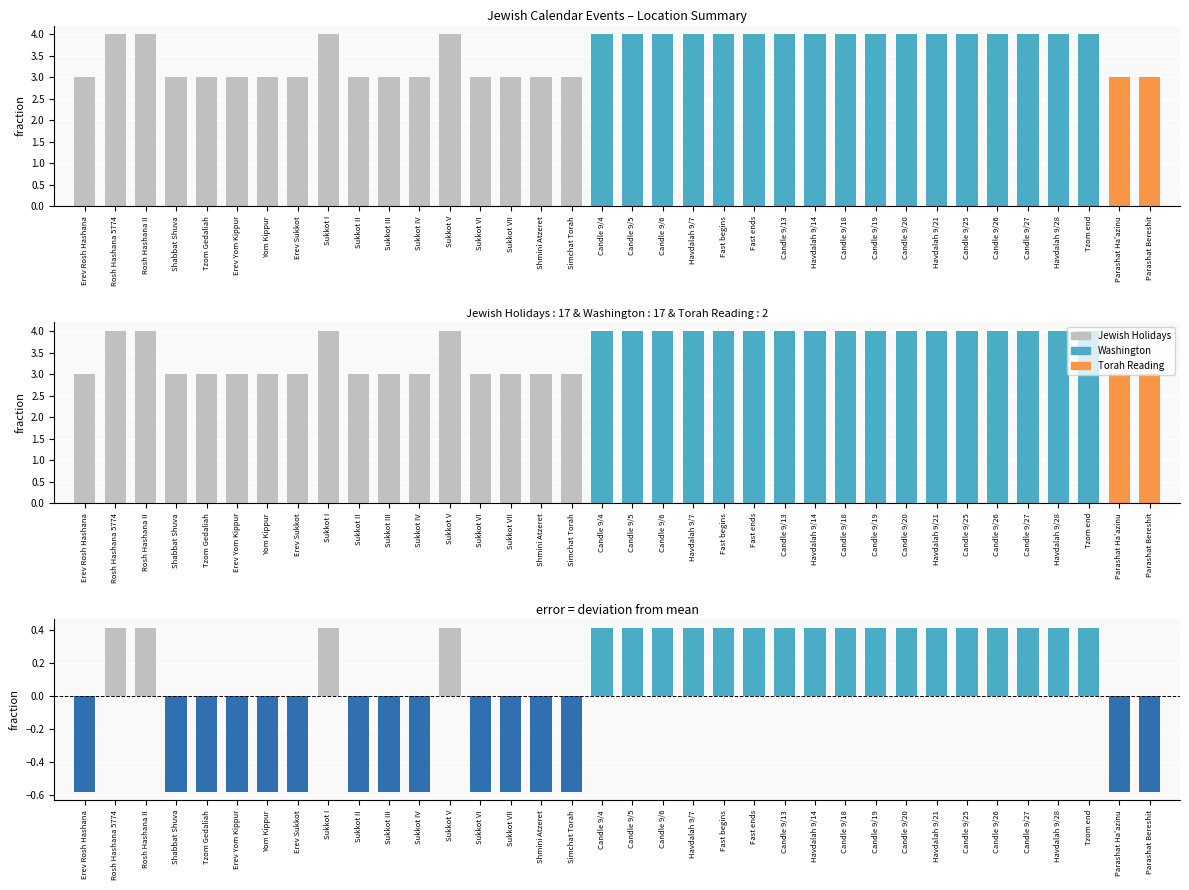

True or false: Show time as has a value of 3.0 at Shabbat Shuva.

True